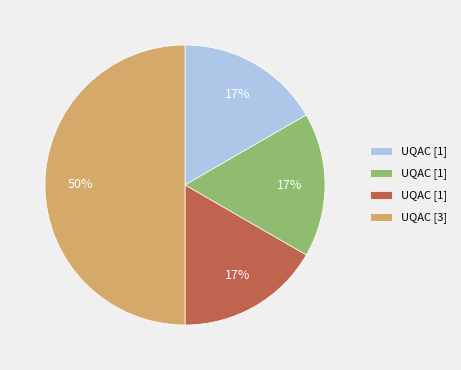

To the nearest percent, what is the difference between the largest and smallest slice percentages?

33%